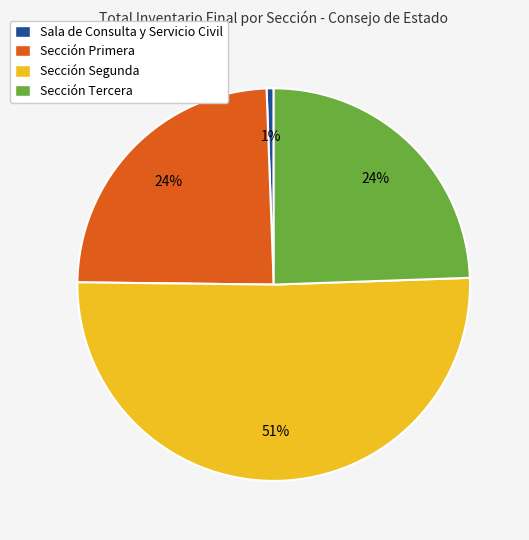

Do Sala de Consulta y Servicio Civil and Sección Segunda together represent more than half of the pie?

Yes